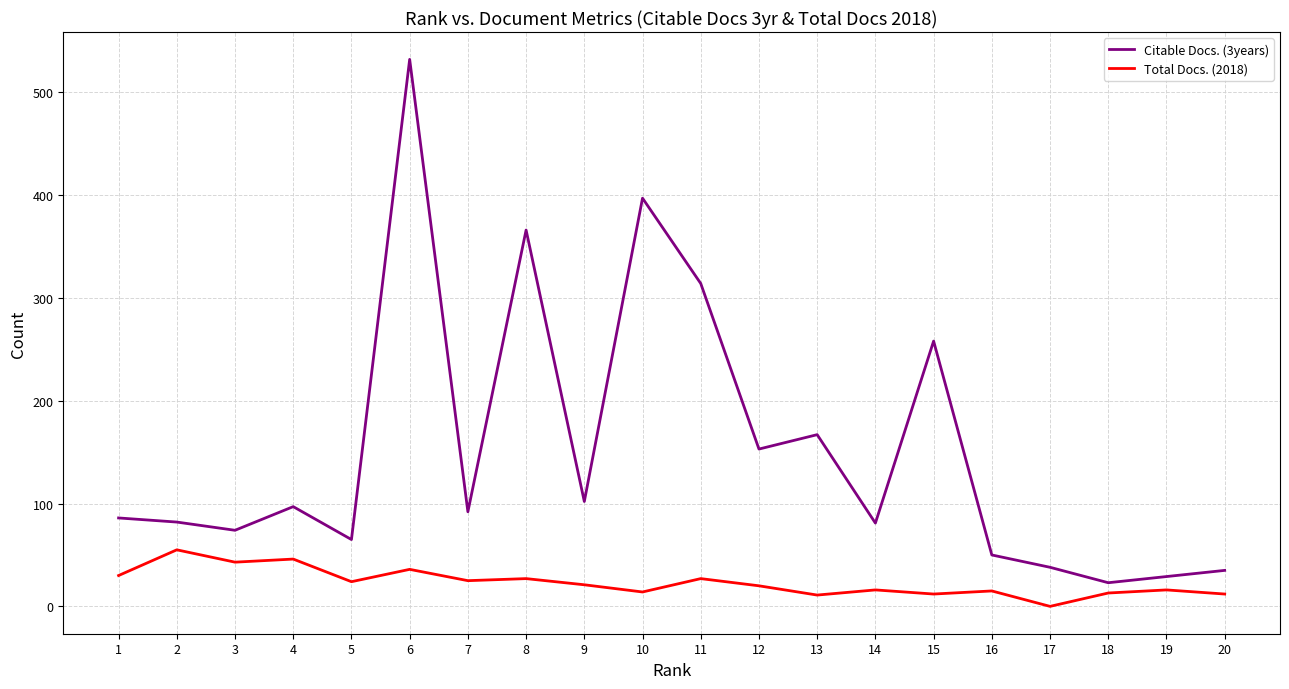

Is it true that Total Docs. (2018) equals 26 at 17?

False